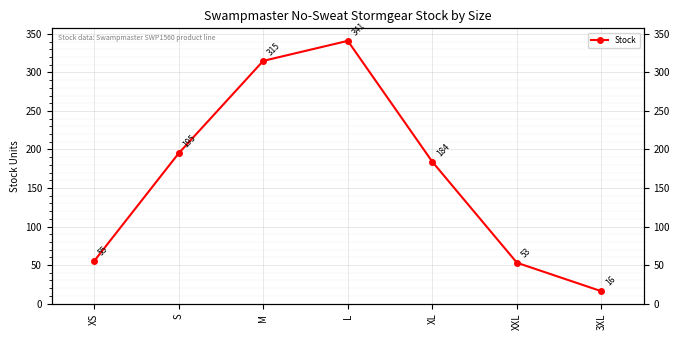

Rank the categories by value from lowest to highest.

3XL, XXL, XS, XL, S, M, L